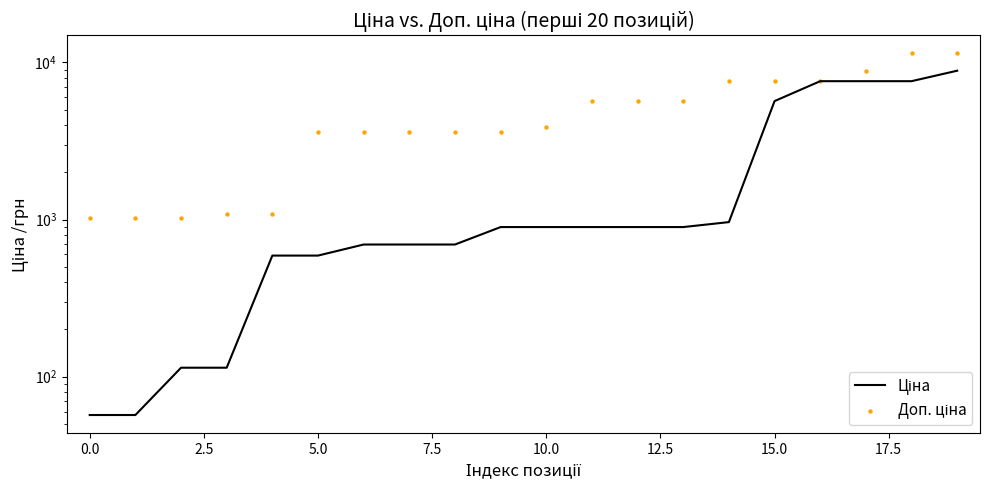

Which series contains the highest Y value?

Доп. ціна